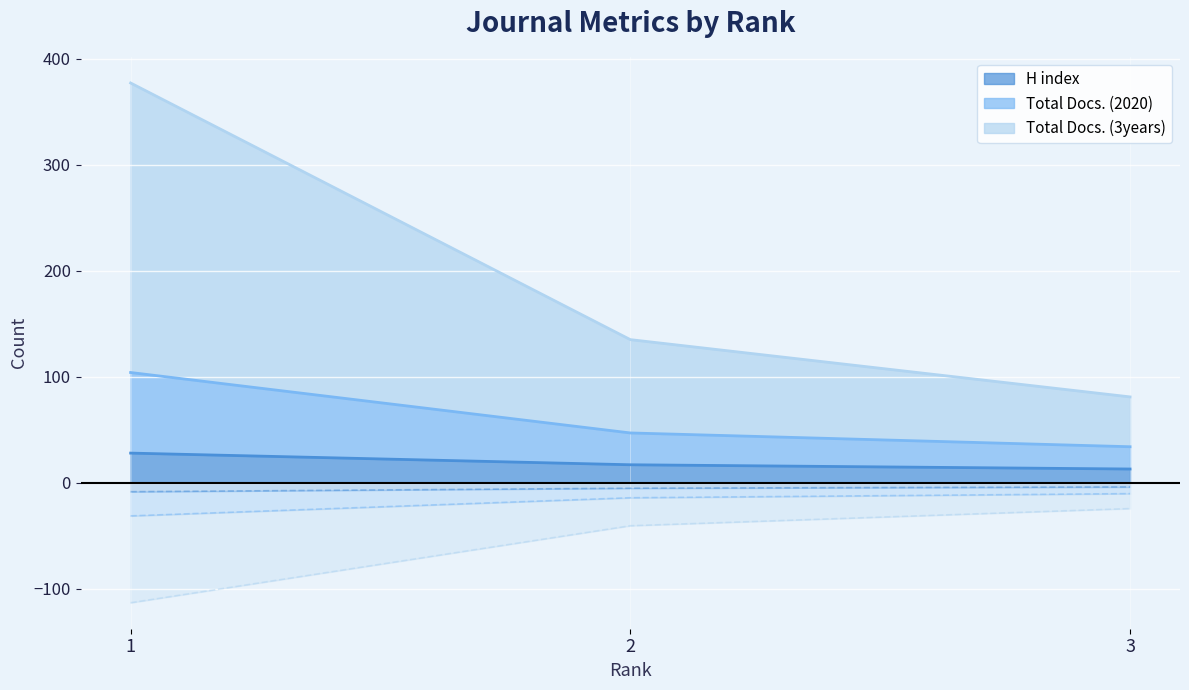

At which label does H index first exceed 17?

1